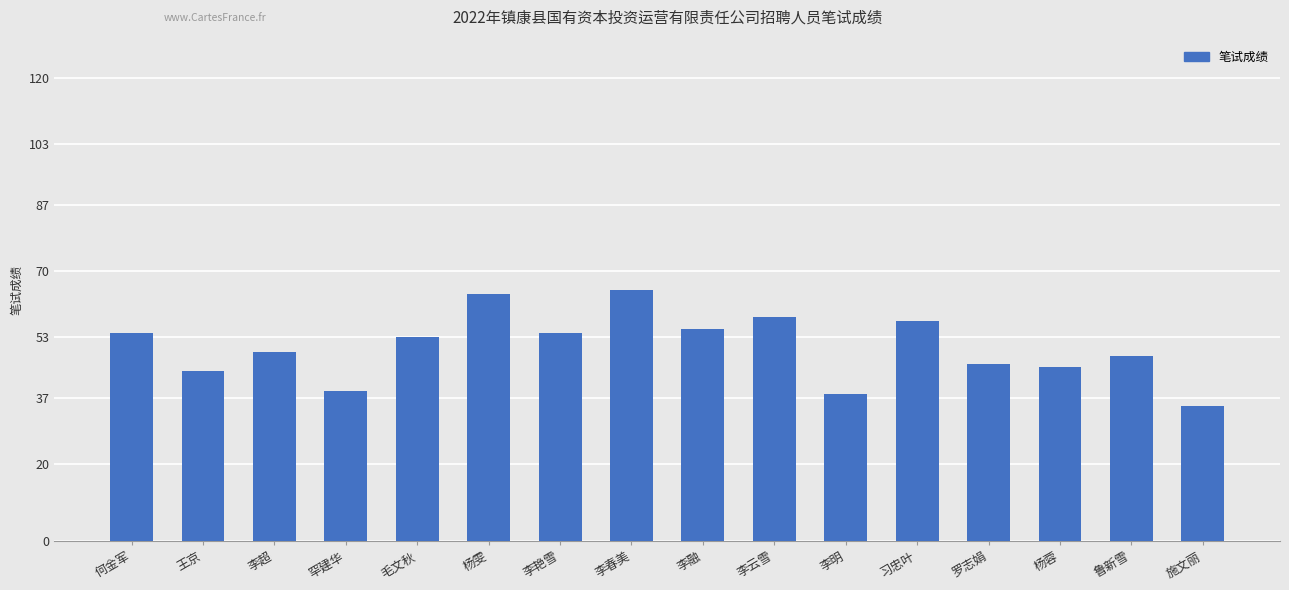

The chart shows a value of 64 at 杨雯. True or false?

True